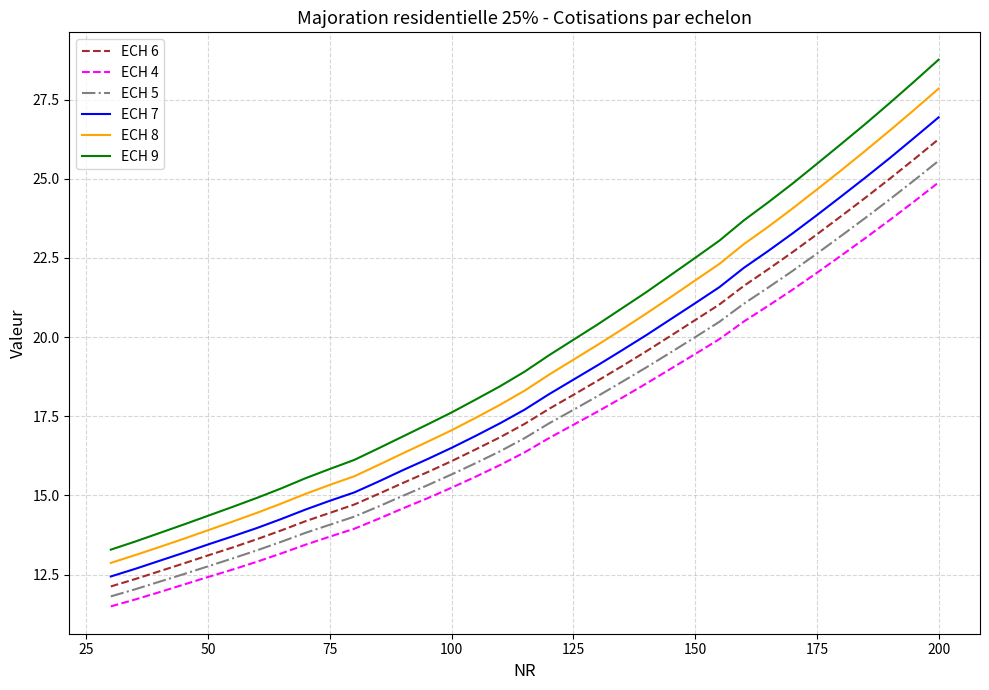

True or false: ECH 6 and ECH 5 cross at least once.

False